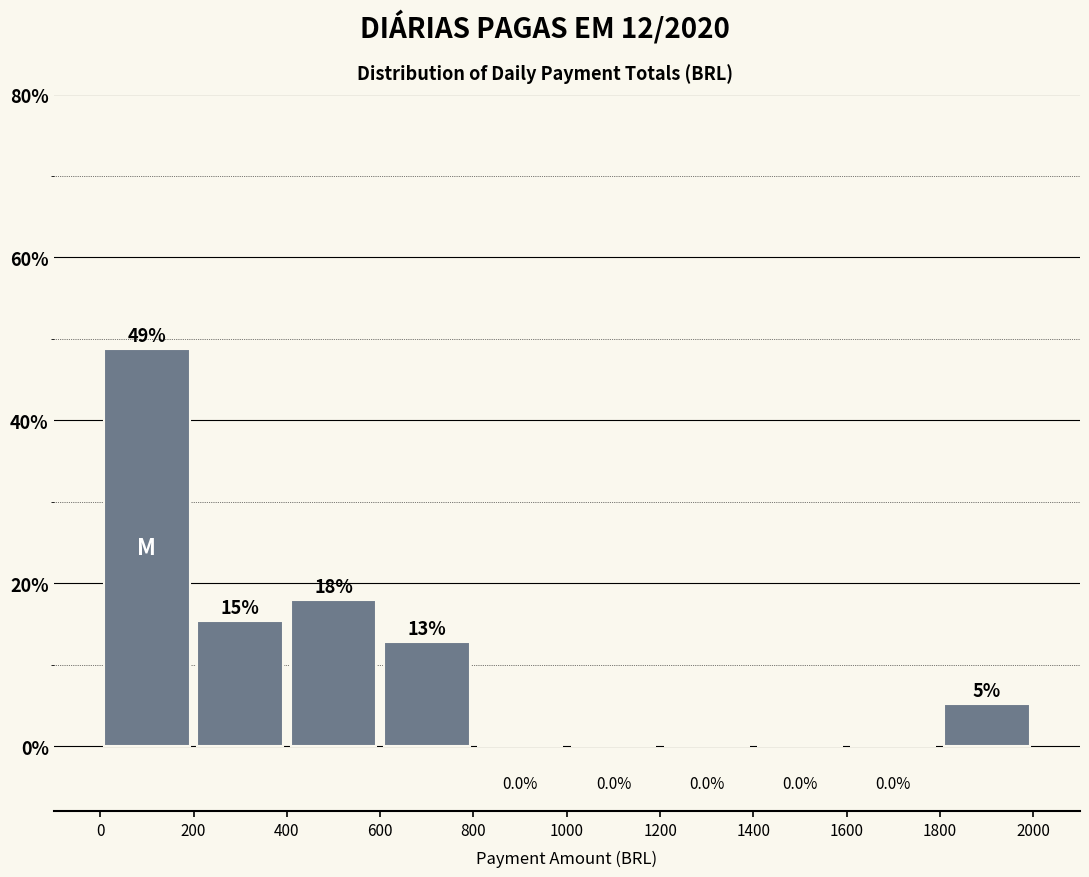

Which range on the x-axis has the tallest bar?

0 to 200